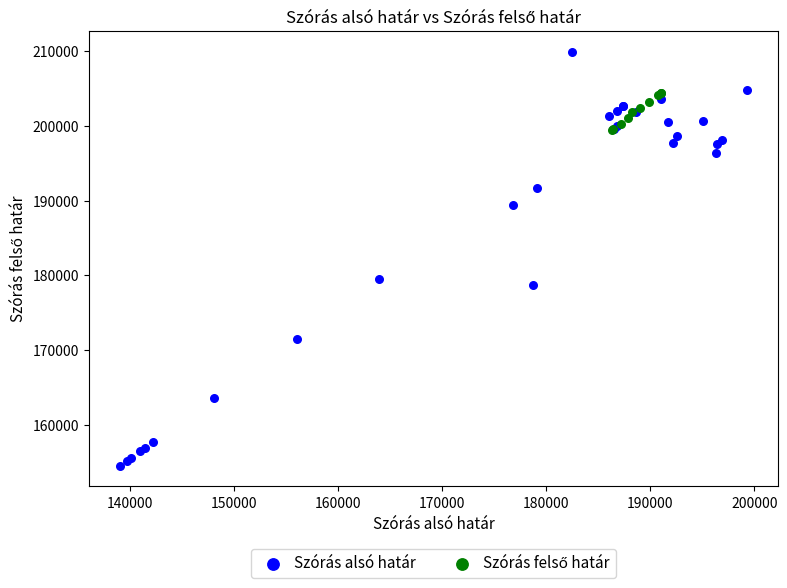

Which series reaches the minimum Y coordinate?

Szórás alsó határ